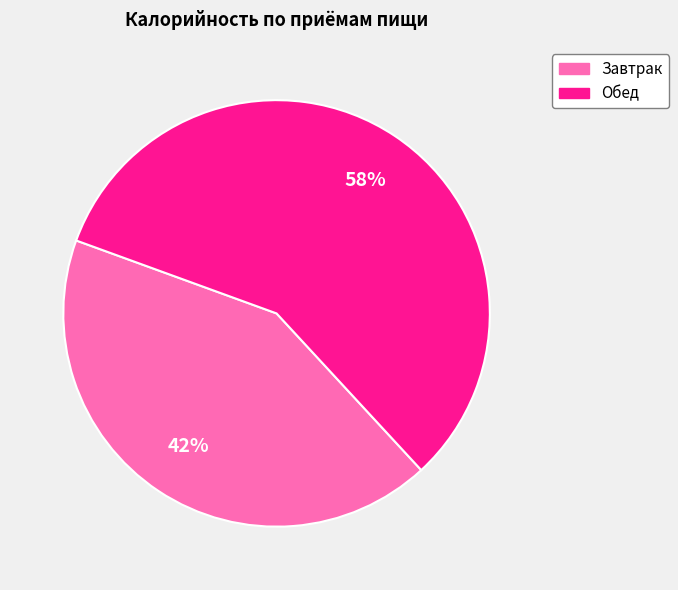

Do Завтрак and Обед together represent more than half of the pie?

Yes